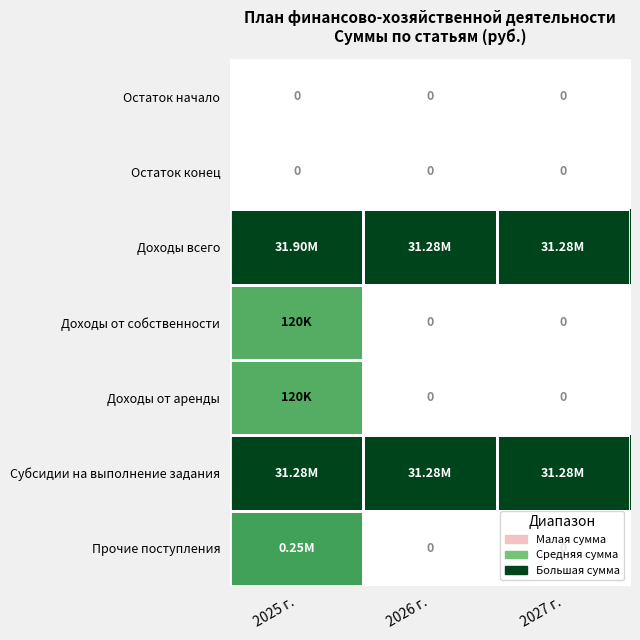

The value of Доходы от аренды at 2027 г. is 0.0. True or false?

True